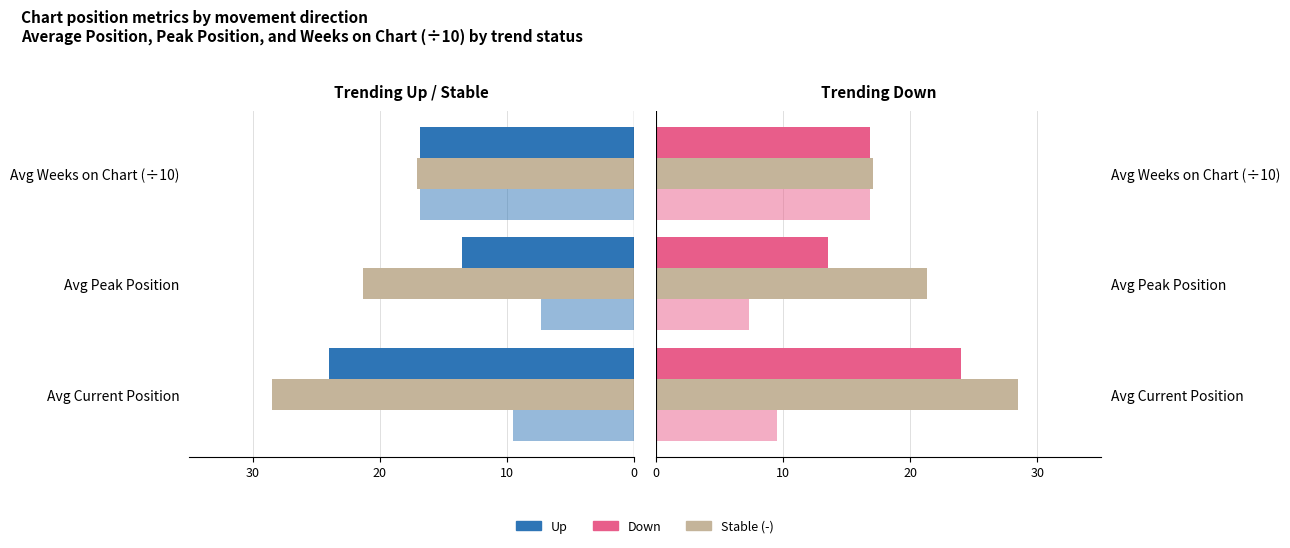

What is the maximum value shown in the chart?

28.5